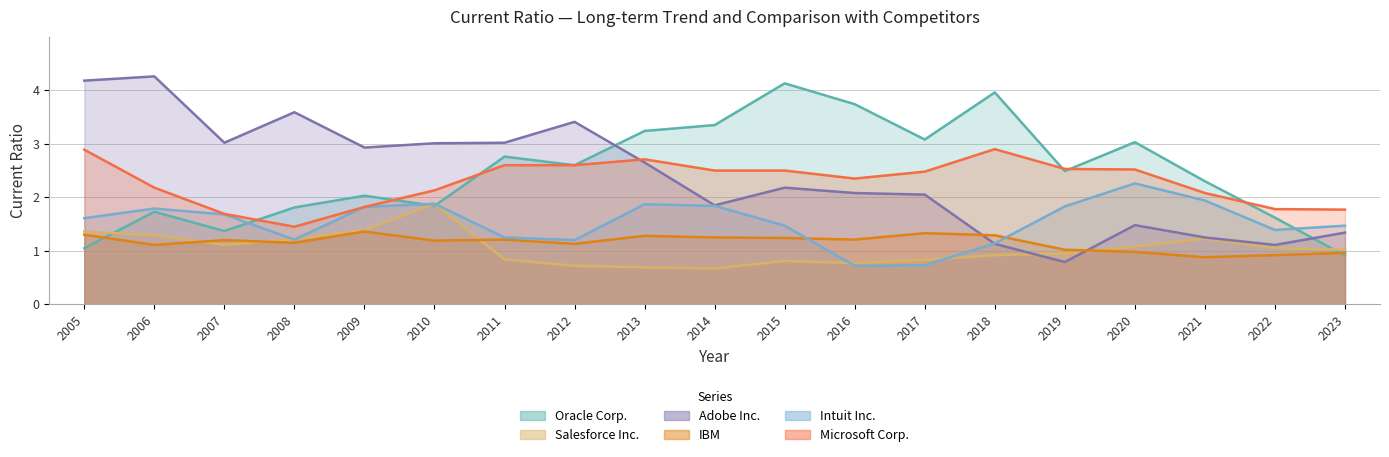

The Microsoft Corp. series shows 0.9 at 2014. True or false?

False